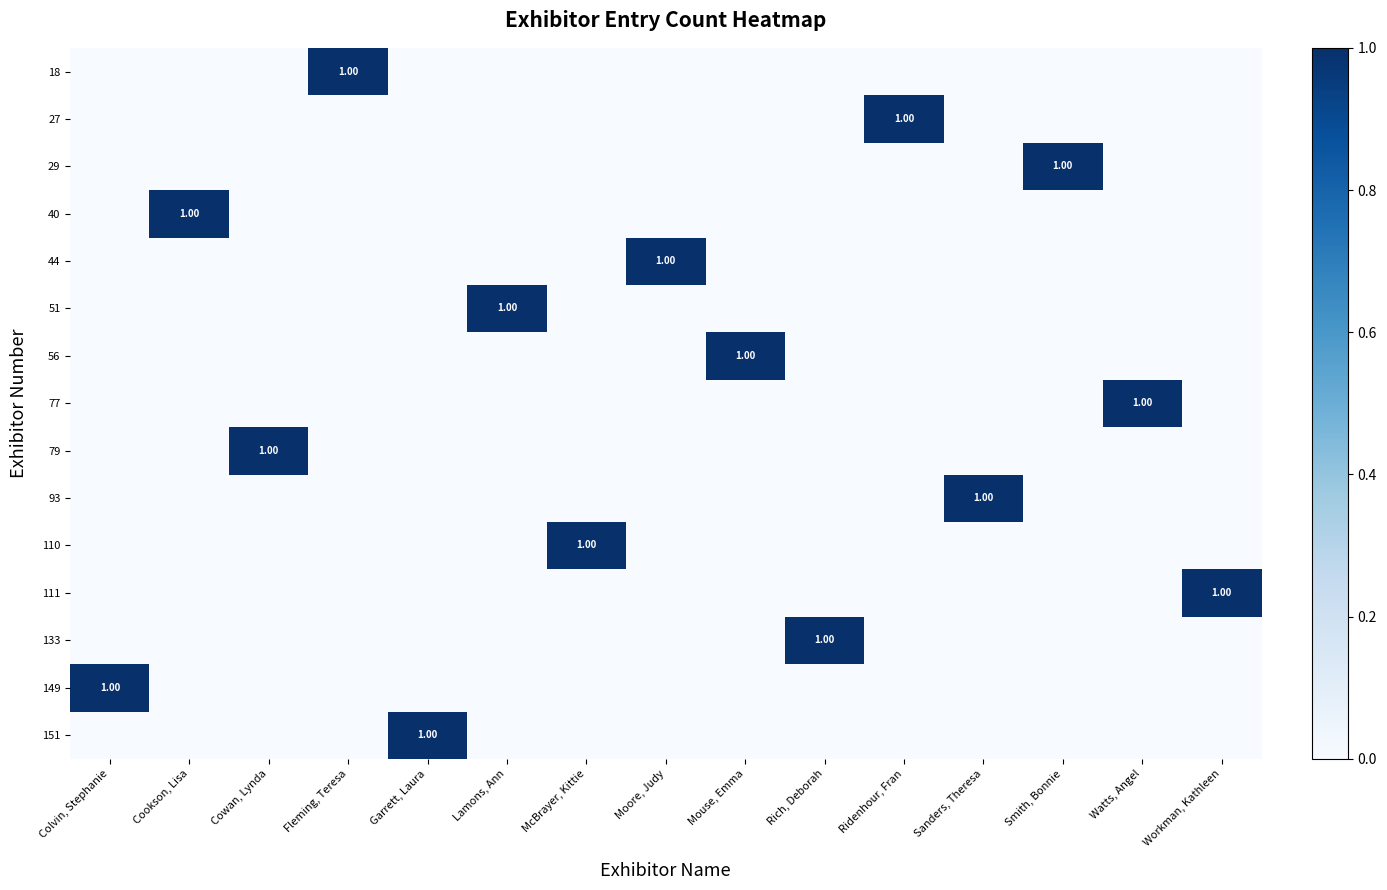

Which series has the largest total across all categories?

18